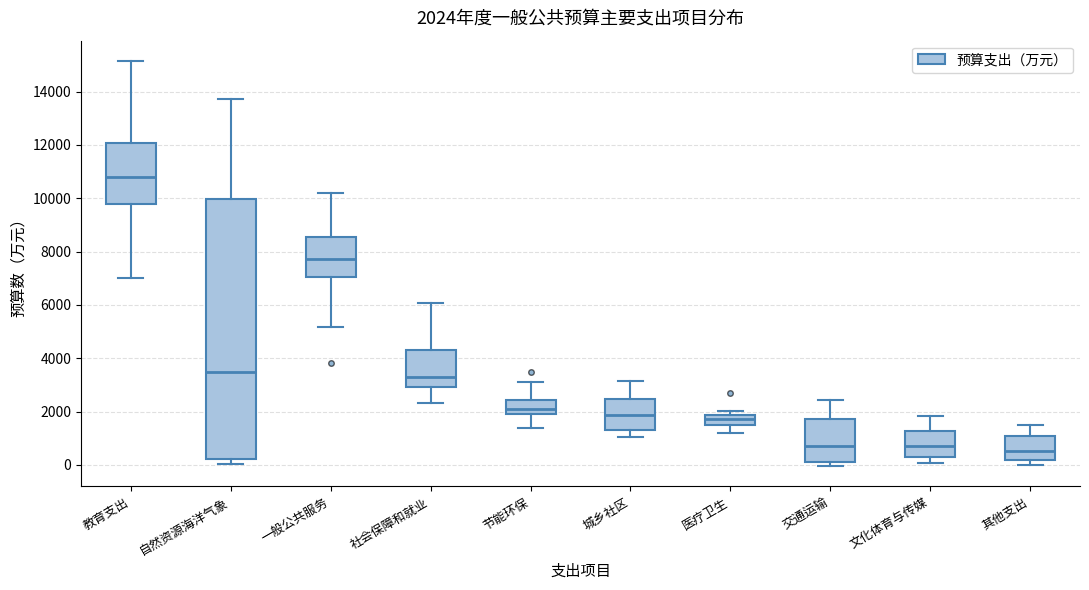

Which box's median line is the highest?

教育支出